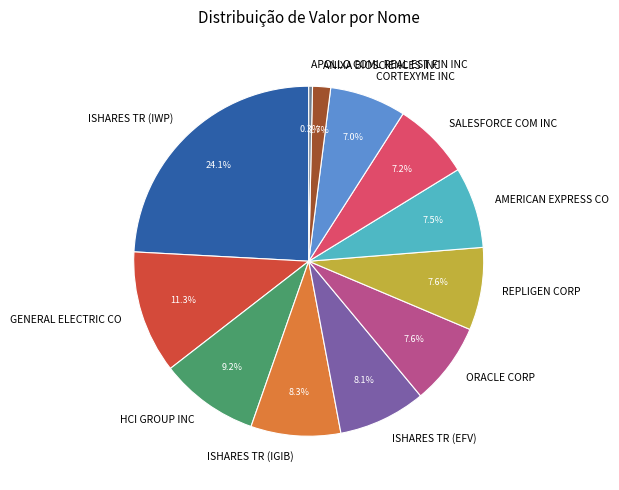

Is ISHARES TR (IGIB) the majority of the pie?

No